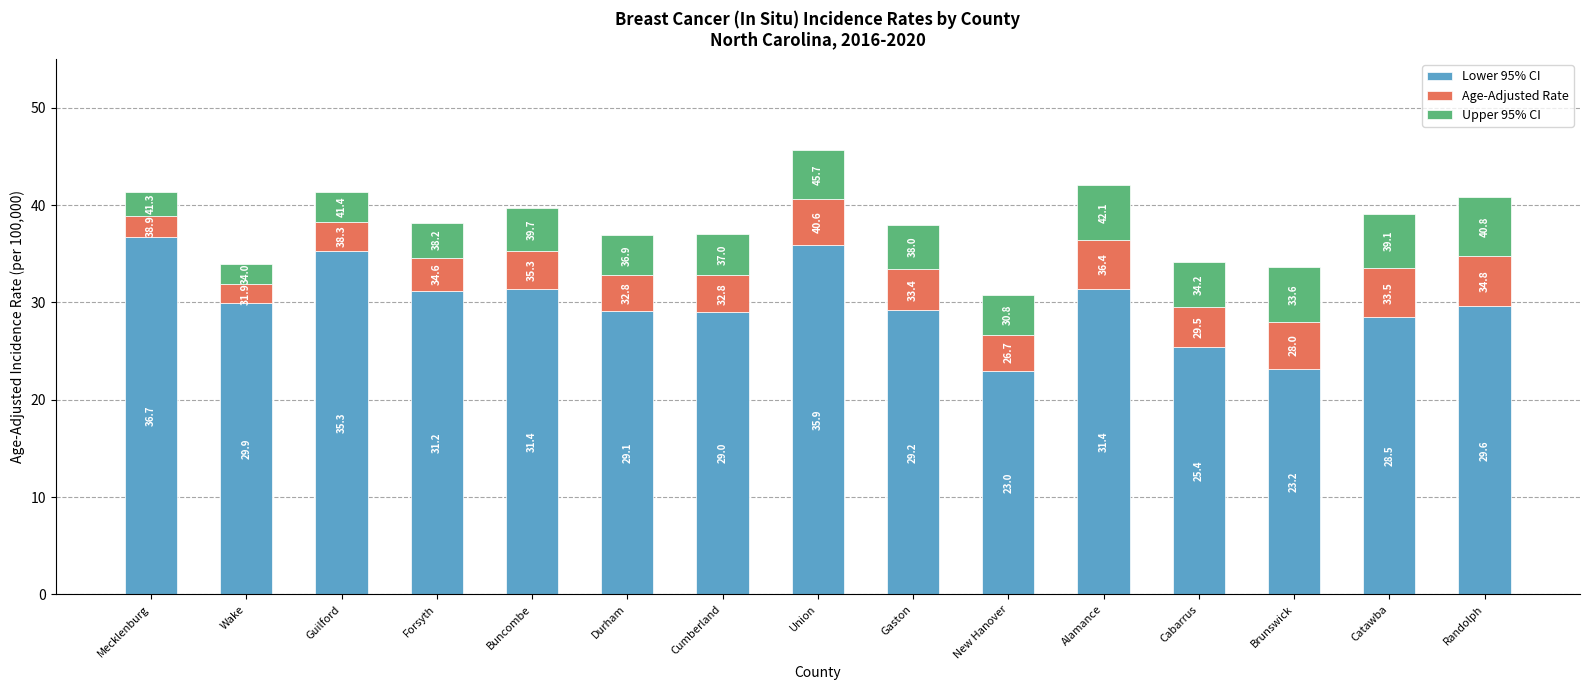

Are the bars grouped side by side (vs. stacked)?

No